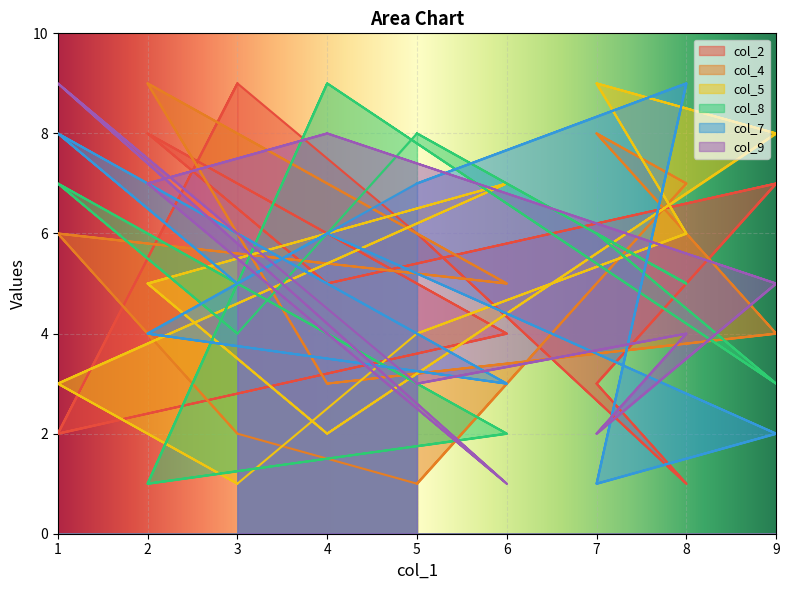

What are all the series names shown in the legend?

col_2, col_4, col_5, col_8, col_7, col_9